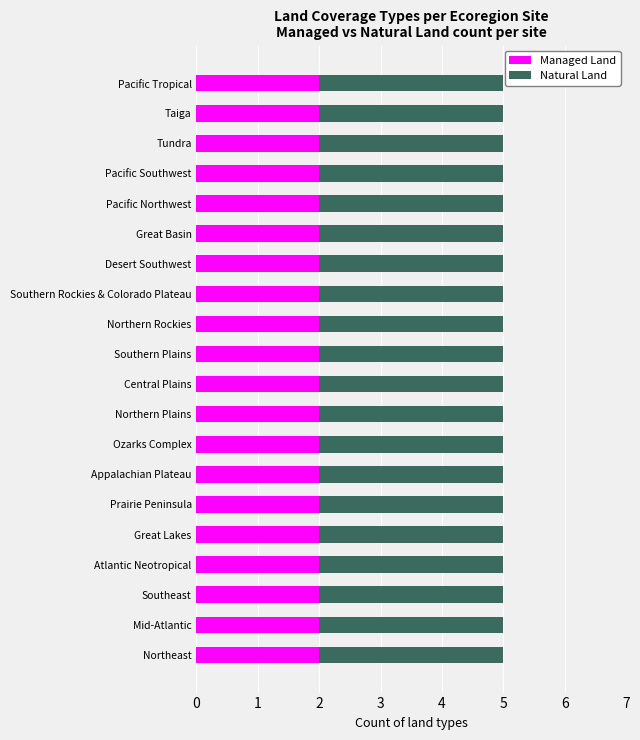

Is it true that Managed Land equals 1 at Great Basin?

False